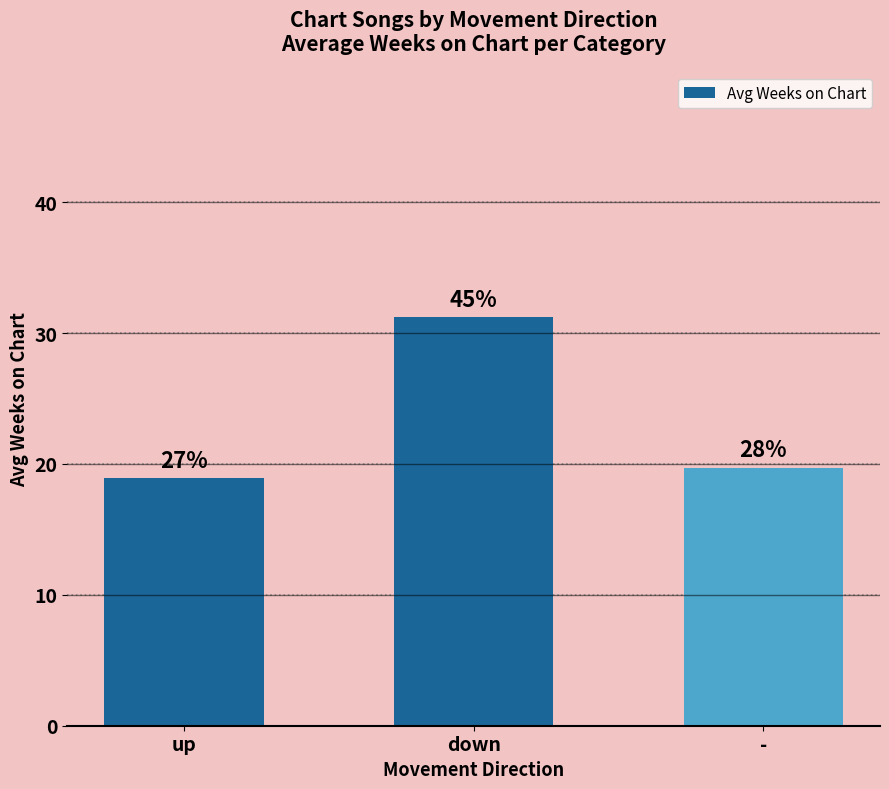

How many bars are there in total?

3